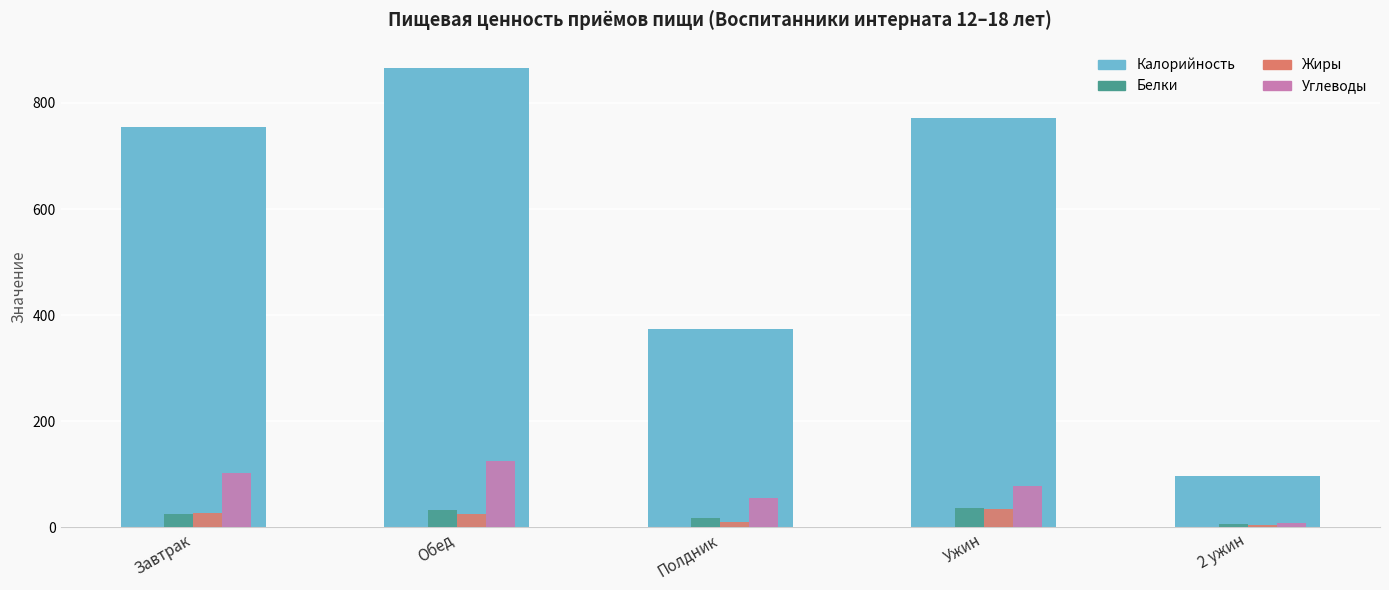

At which category is the sum across all series the highest?

Обед